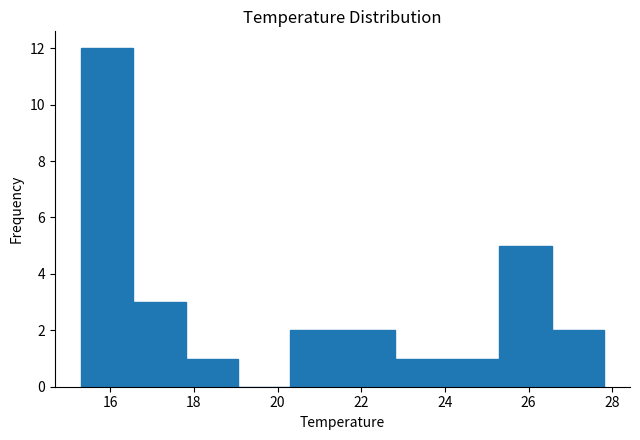

Reading left to right, transcribe this chart: for each bar, give the range it covers on the x-axis and its height. Neither the bar edges nor the heights are printed on the chart, so give them approximately, as read against the axes.

15.30 to 16.55: 12
16.55 to 17.80: 3
17.80 to 19.05: 1
19.05 to 20.30: 0
20.30 to 21.55: 2
21.55 to 22.80: 2
22.80 to 24.05: 1
24.05 to 25.30: 1
25.30 to 26.55: 5
26.55 to 27.80: 2